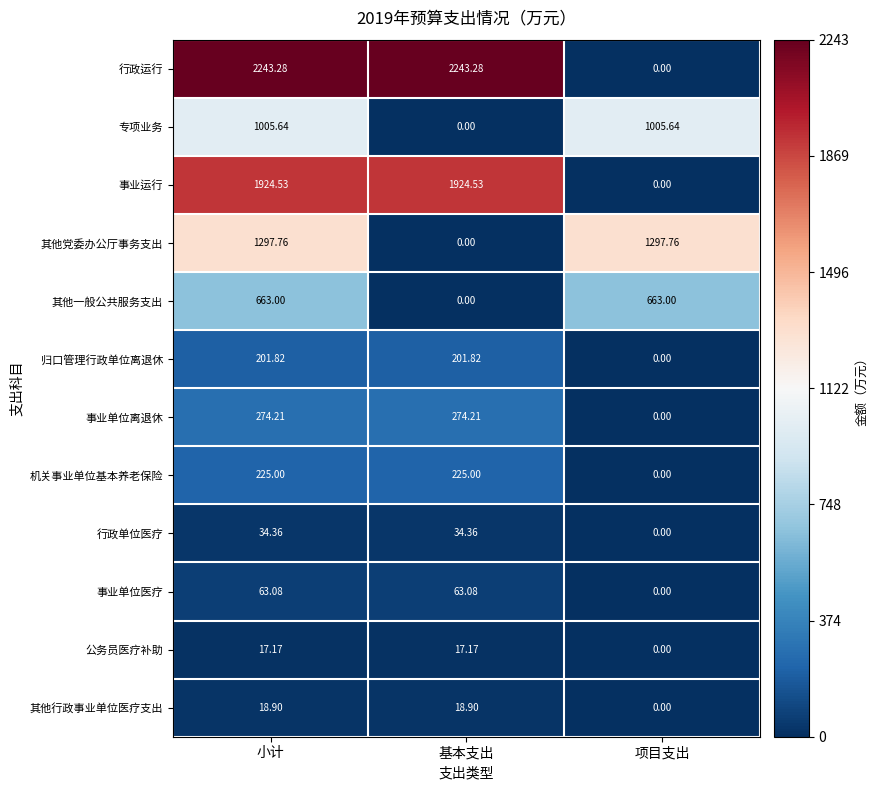

At which label is 机关事业单位基本养老保险 closest to 112?

项目支出